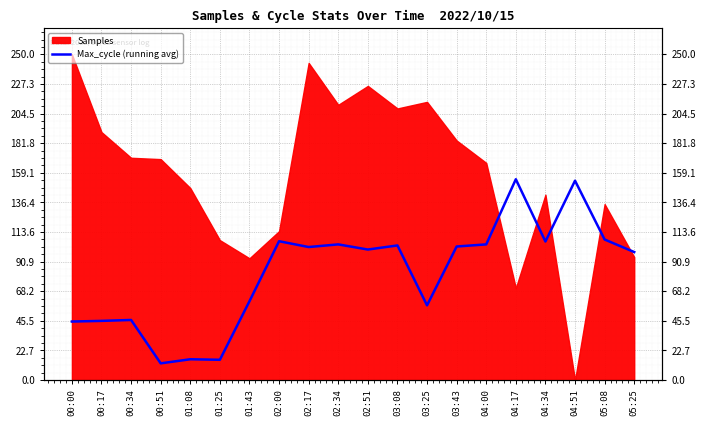

Where is the data nearest to the value 83?

05:25